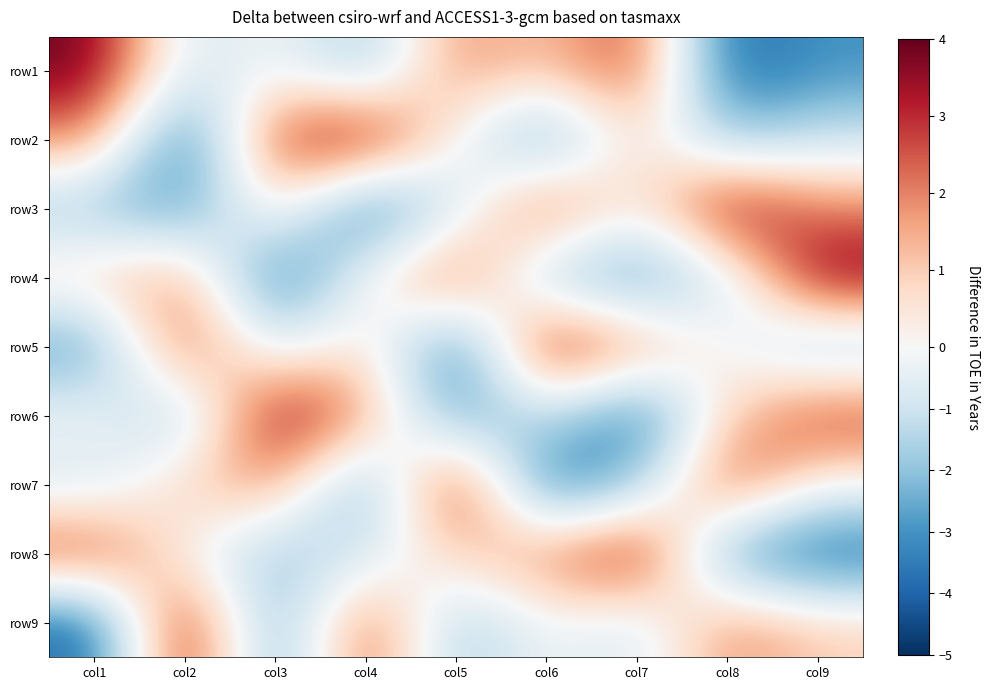

What is the maximum value shown in the chart?

4